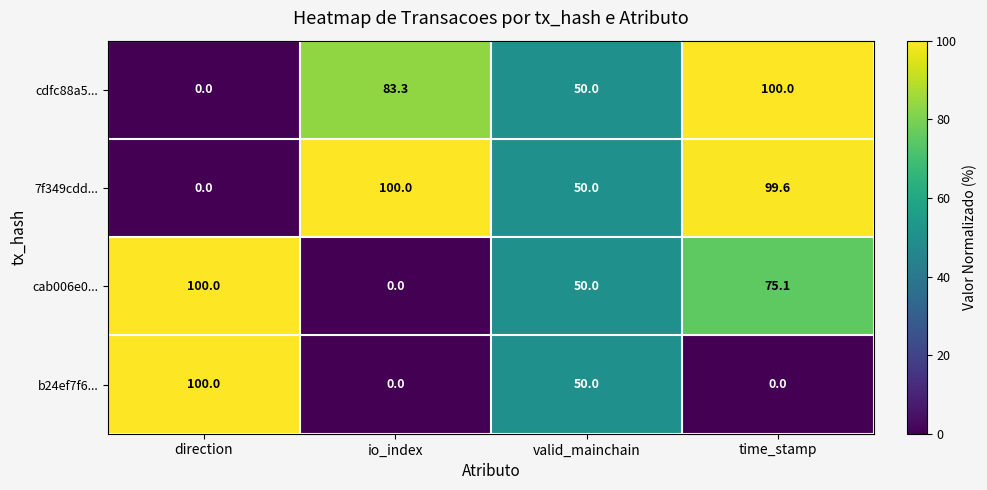

Reading right to left, transcribe all the data shown in this chart.

cdfc88a5...: 100.0	50.0	83.3	0.0
7f349cdd...: 99.6	50.0	100.0	0.0
cab006e0...: 75.1	50.0	0.0	100.0
b24ef7f6...: 0.0	50.0	0.0	100.0